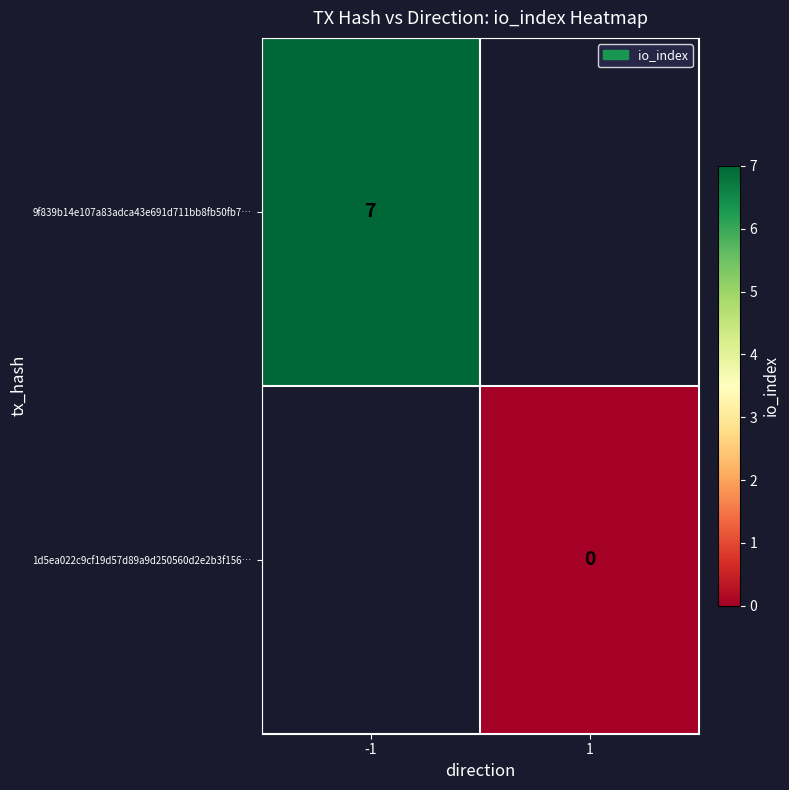

Is the value of 9f839b14e107a83adca43e691d711bb8fb50fb7… at -1 greater than the value of 1d5ea022c9cf19d57d89a9d250560d2e2b3f156… at 1?

Yes